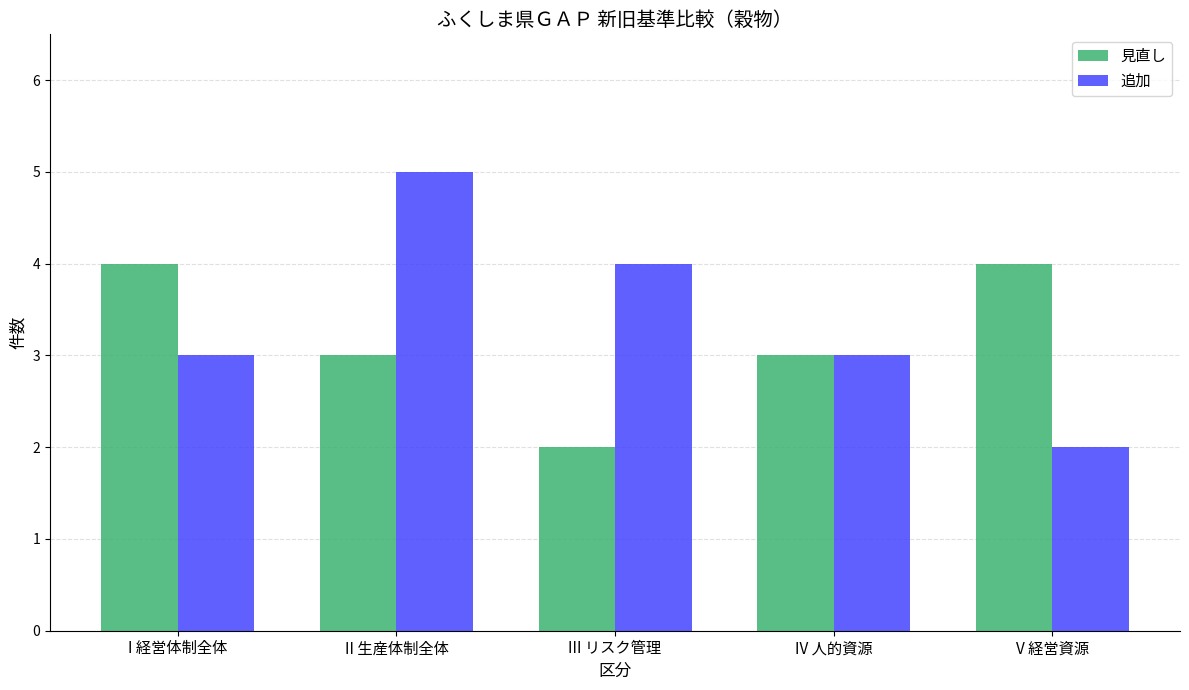

What is the label of the 2nd bar from the left?

II 生産体制全体